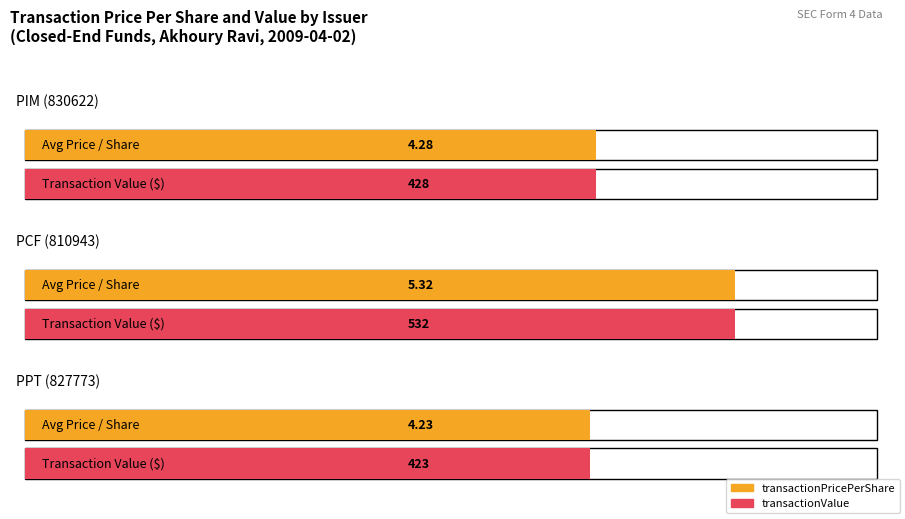

What is the sum of the transactionPricePerShare values at PIM (830622) and PCF (810943)?

9.6